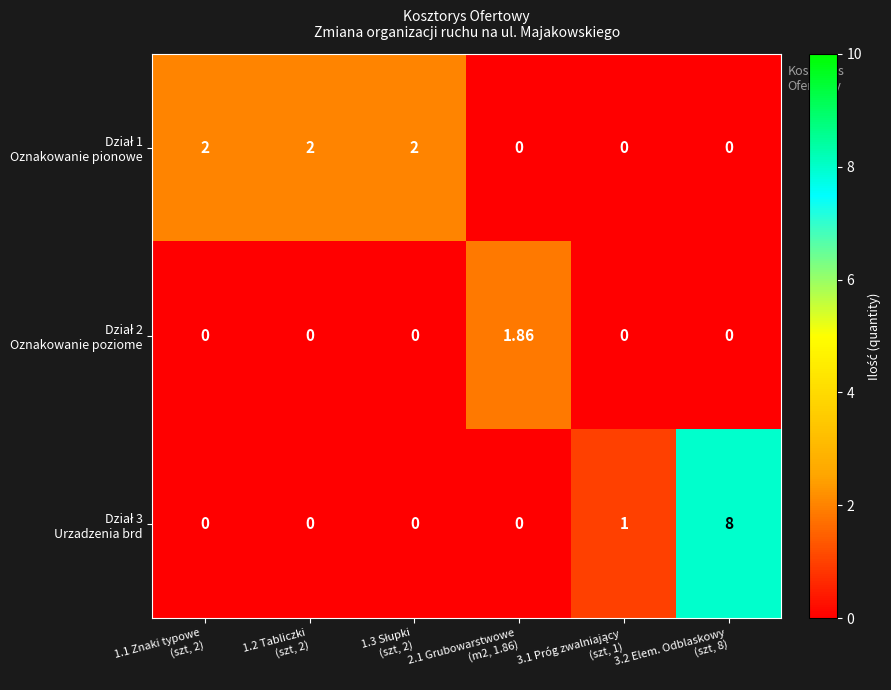

Count the number of categories in the chart.

6